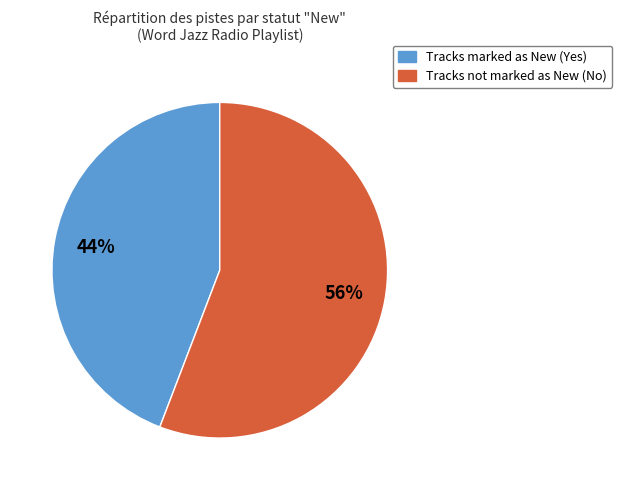

To the nearest percent, what is the difference between the largest and smallest slice percentages?

12%